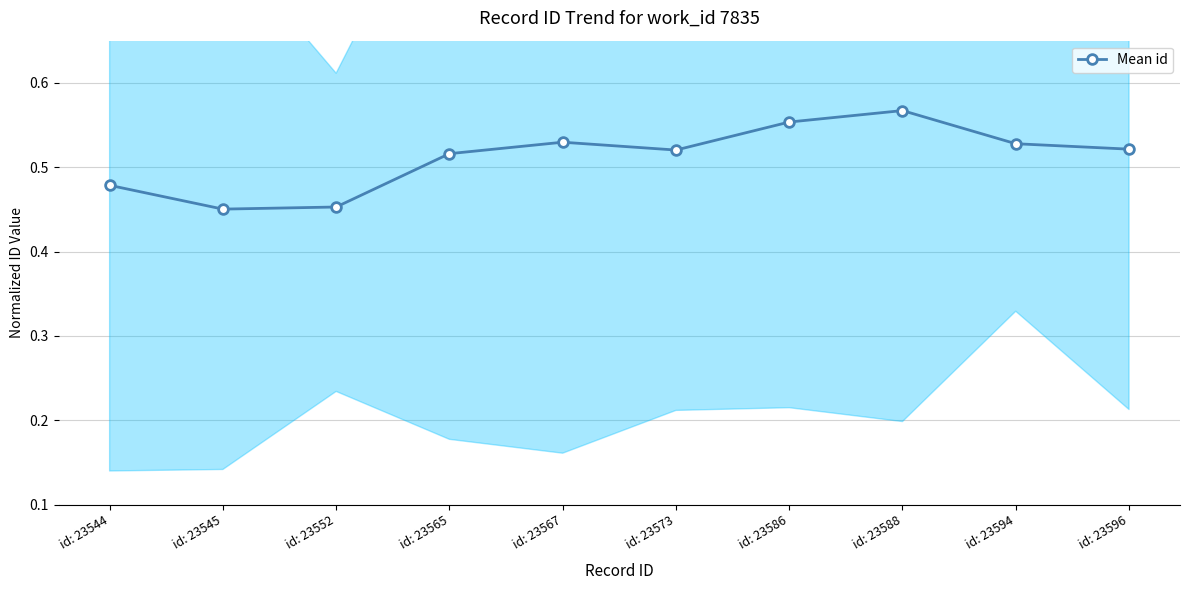

The chart shows a value of 0.9 at id: 23588. True or false?

False